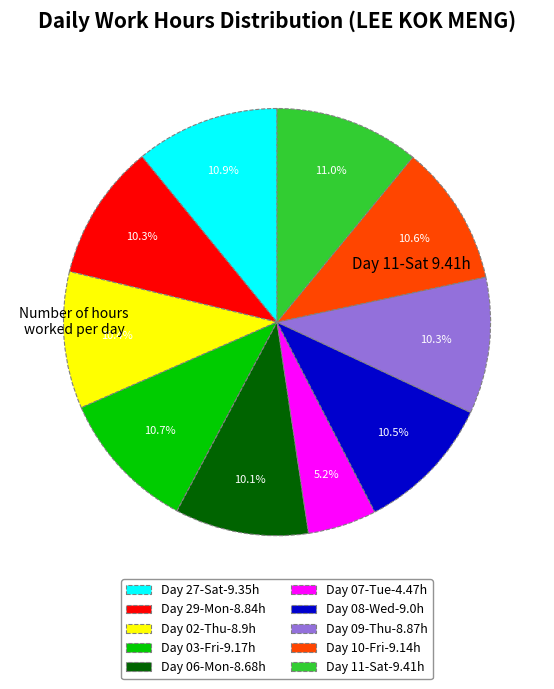

Is there a majority slice in this chart?

No